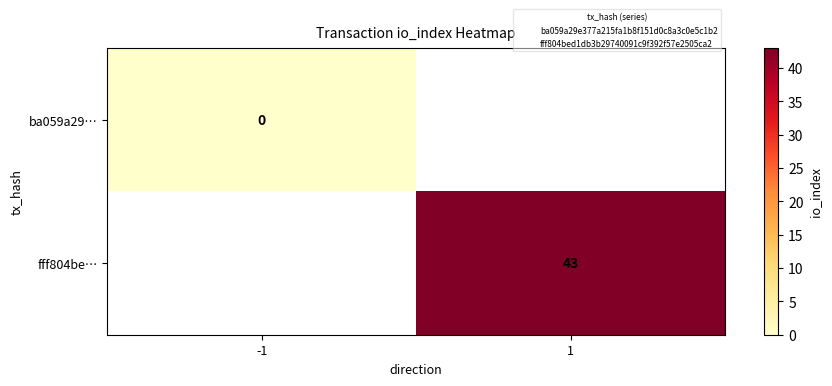

Which label corresponds to the smallest value in the chart?

-1